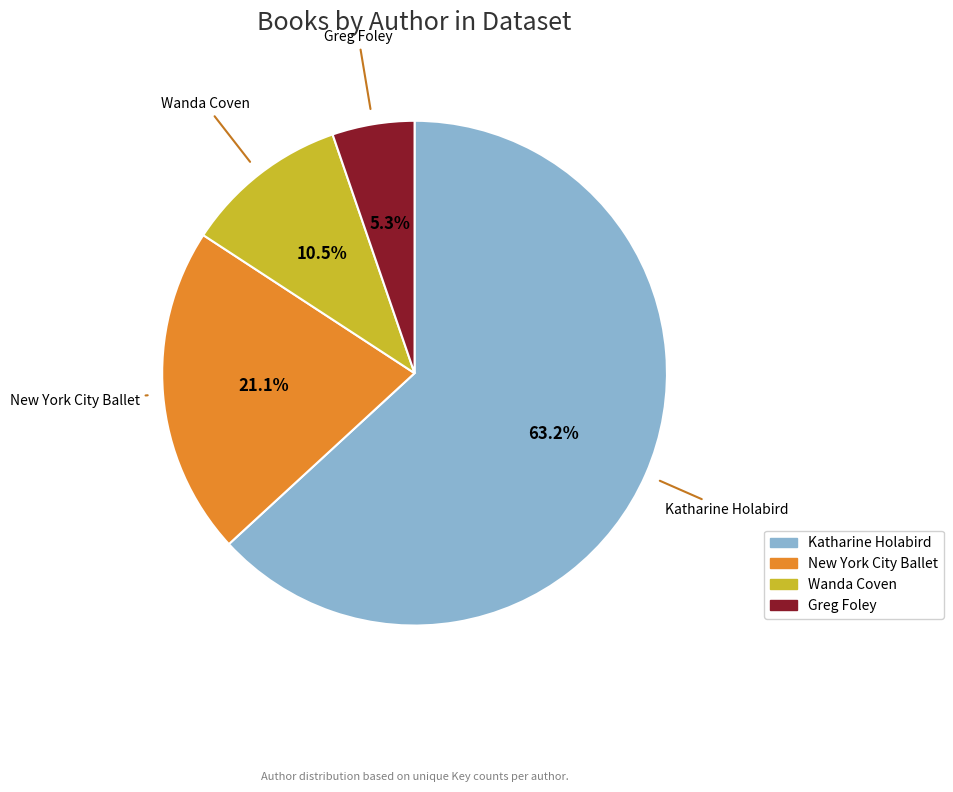

Is there any slice that represents more than half of the pie?

Yes